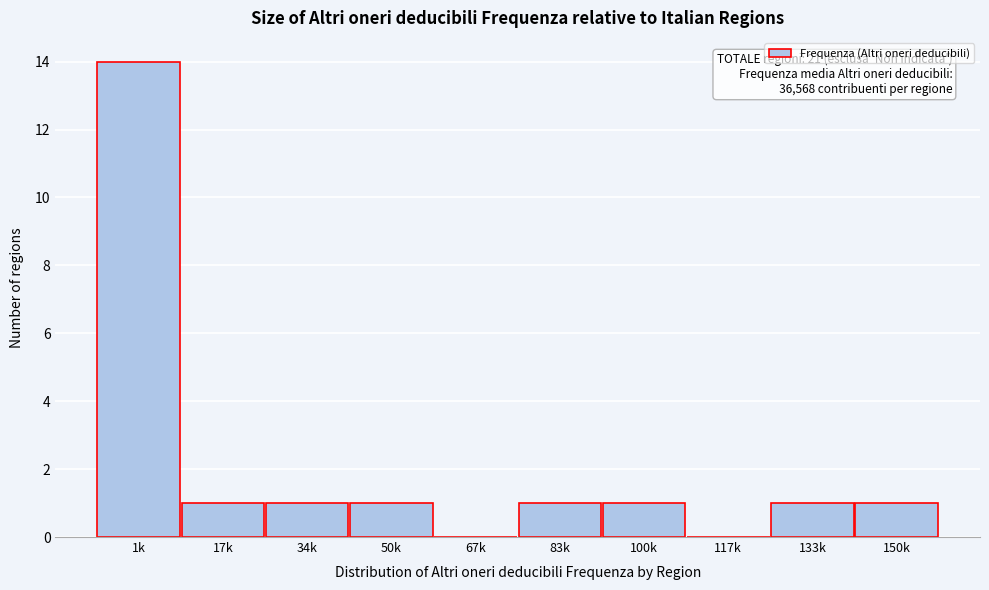

Reading left to right, transcribe all the data shown in this chart.

1k=14	17k=1	34k=1	50k=1	67k=0	83k=1	100k=1	117k=0	133k=1	150k=1